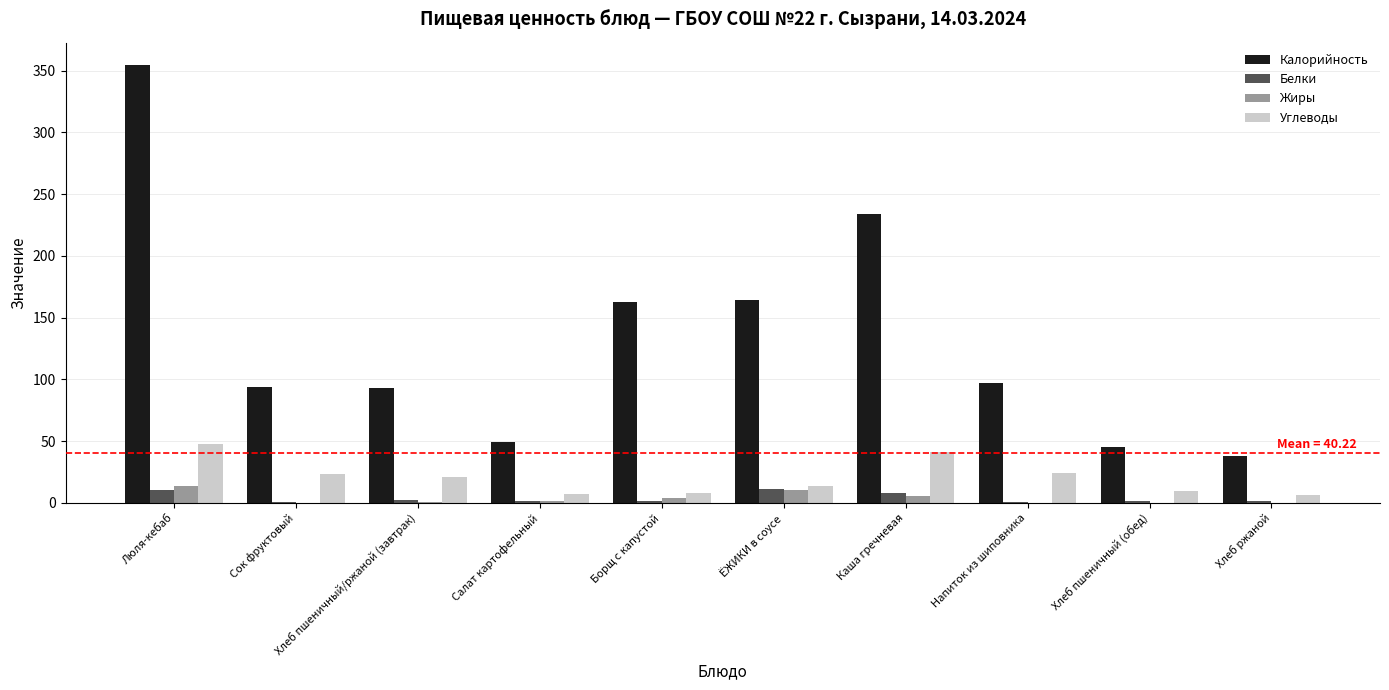

What is the sum of all Калорийность values?

1331.4